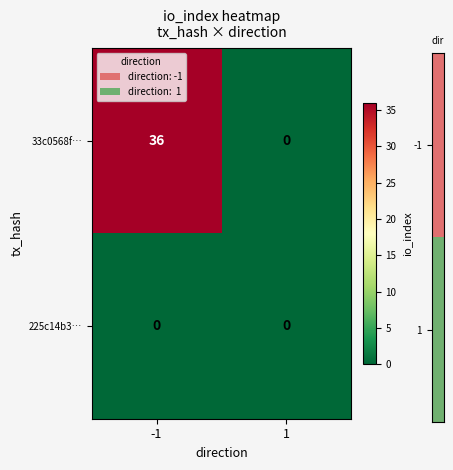

Reading right to left, extract all data points from this chart.

33c0568f…: 1=0	-1=36
225c14b3…: 1=0	-1=0